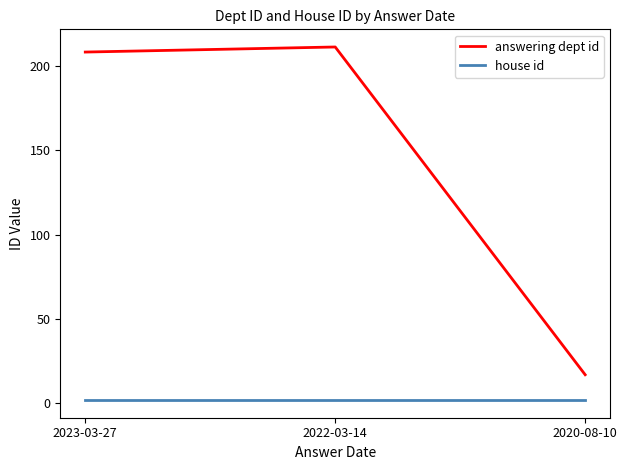

What is the sum of all house id values?

6